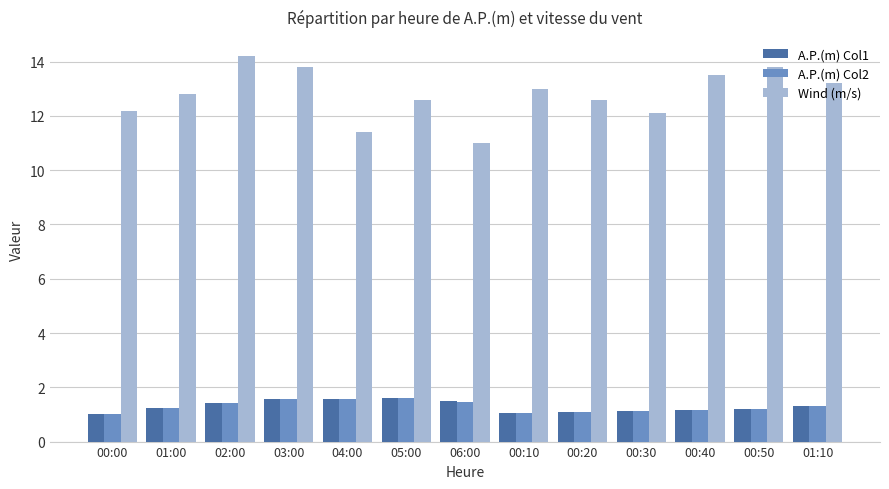

Which series has the widest spread of values?

Wind (m/s)